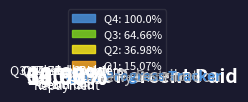

Does any single category account for the majority?

No